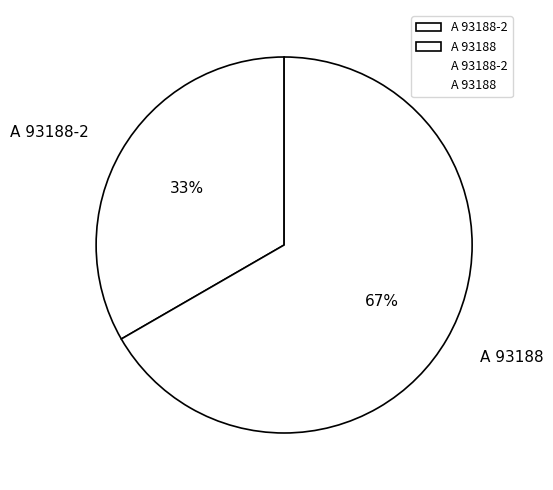

Combined, do A 93188 and A 93188-2 account for over 50%?

Yes